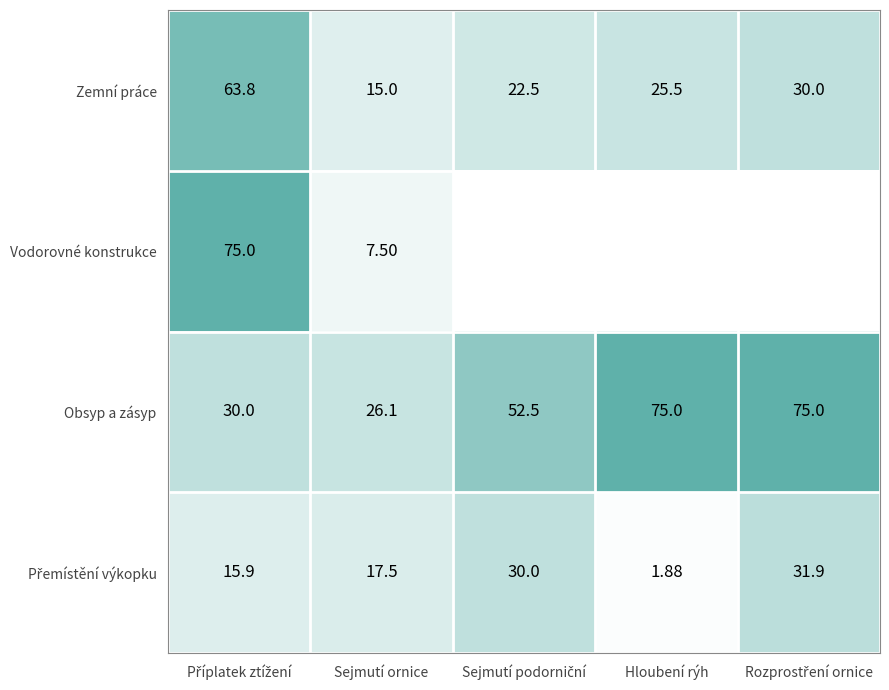

How many data points in Obsyp a zásyp are less than 52?

2